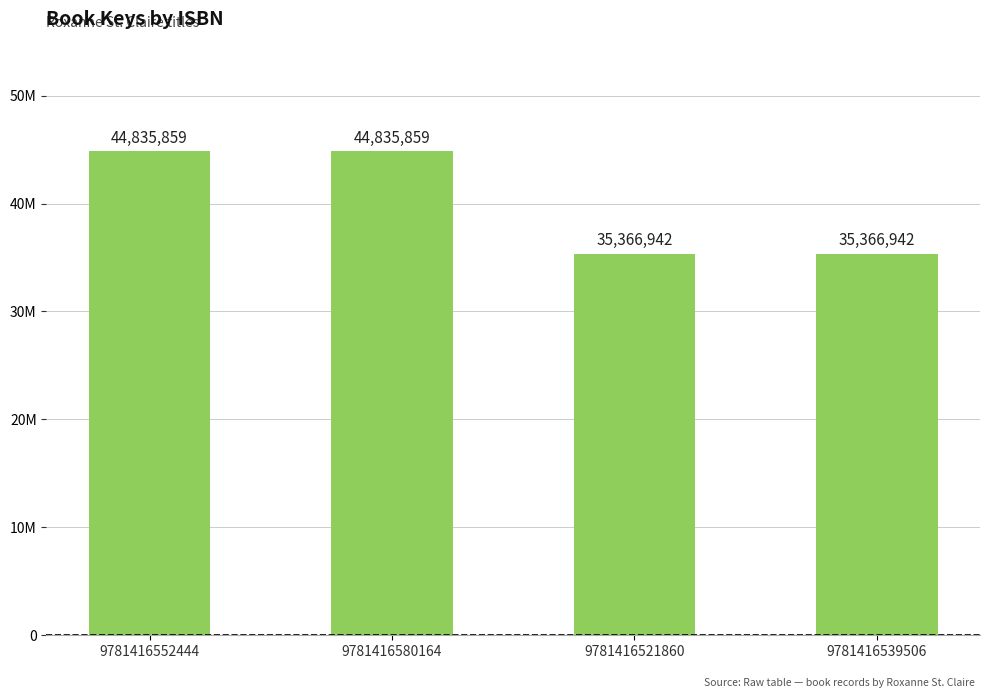

List the labels in order of value, smallest first.

9781416521860, 9781416539506, 9781416552444, 9781416580164